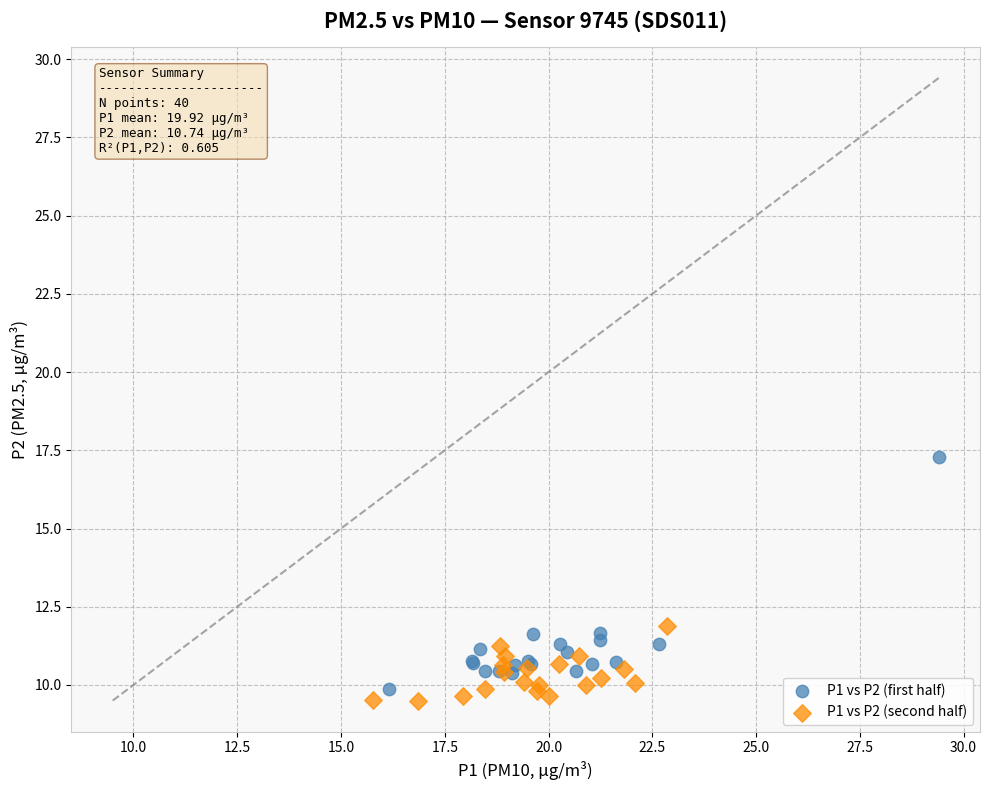

Which series has the widest spread of Y values?

P1 vs P2 (first half)